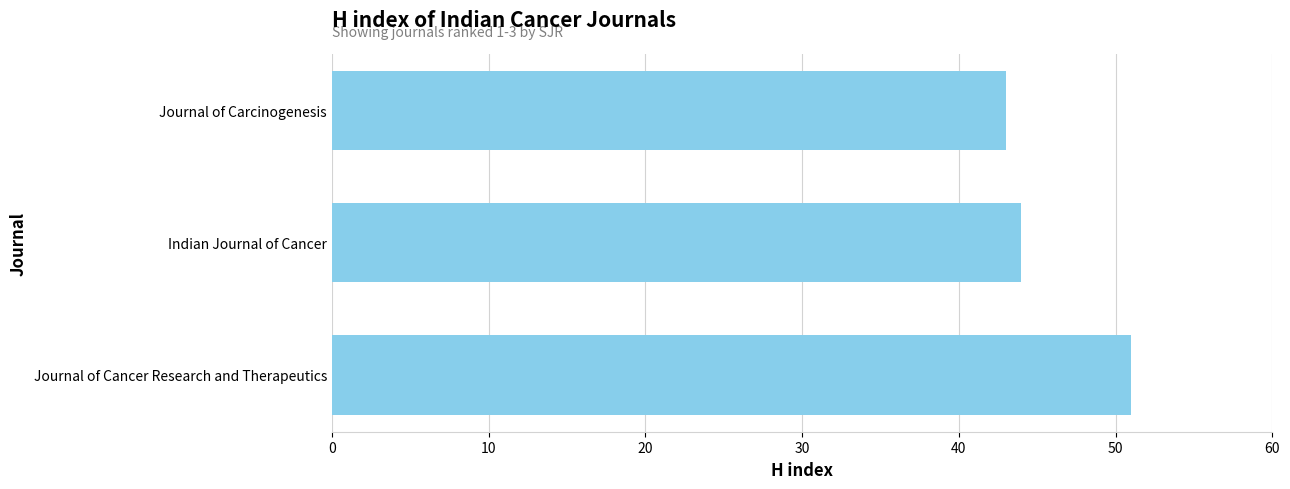

What is the change in value from Journal of Carcinogenesis to Journal of Cancer Research and Therapeutics?

+8